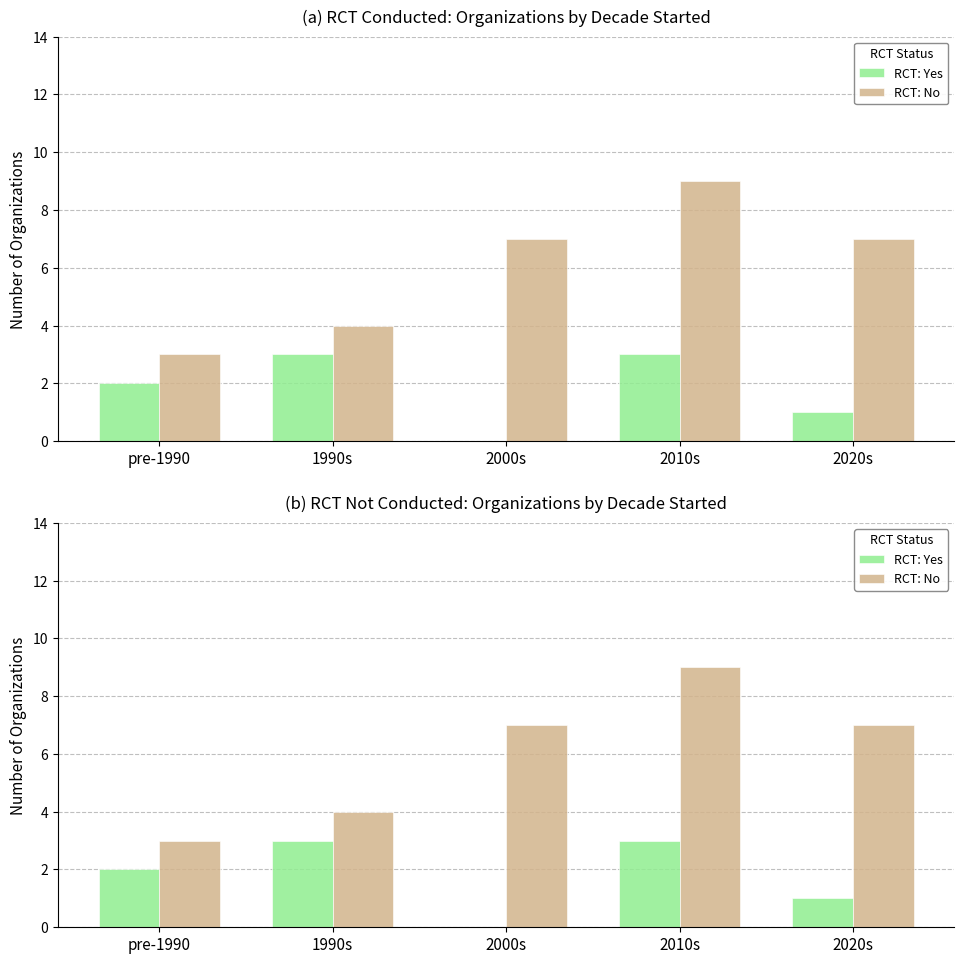

What is the value of the RCT: Yes bar at the 1st from the left?

2